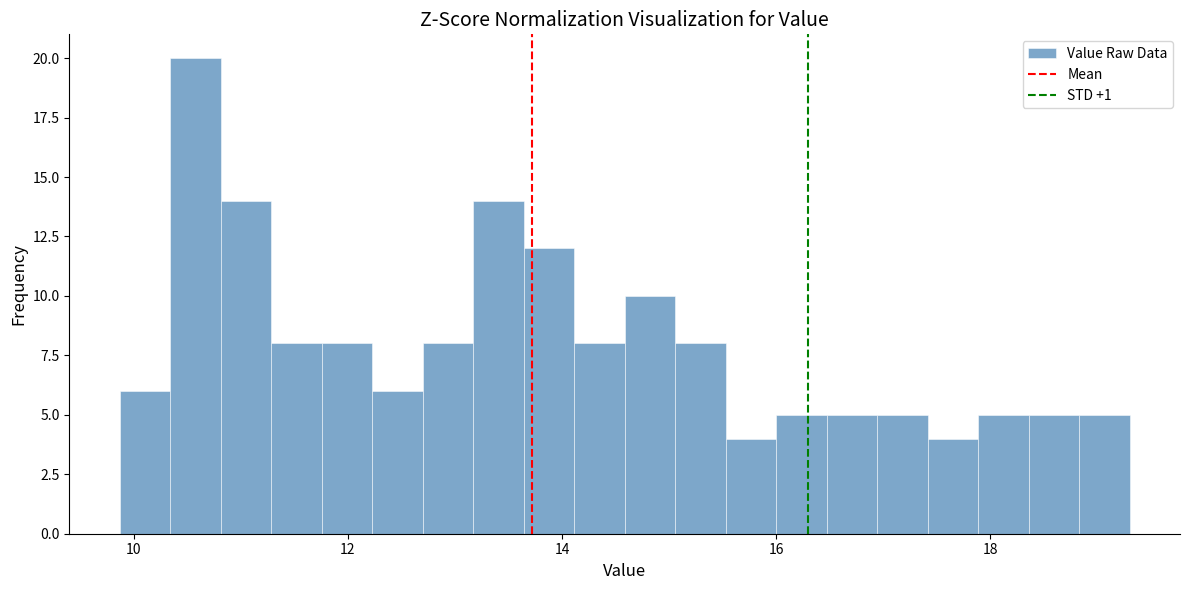

Around what value on the x-axis is the tallest bar? Give the approximate position of its centre, as read against the axis.

10.6